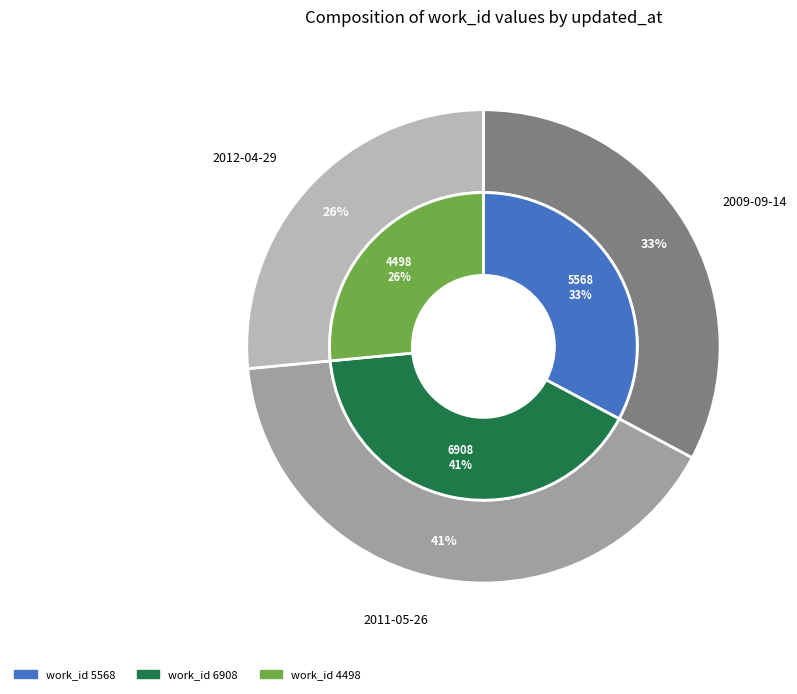

Does any single category account for the majority?

No